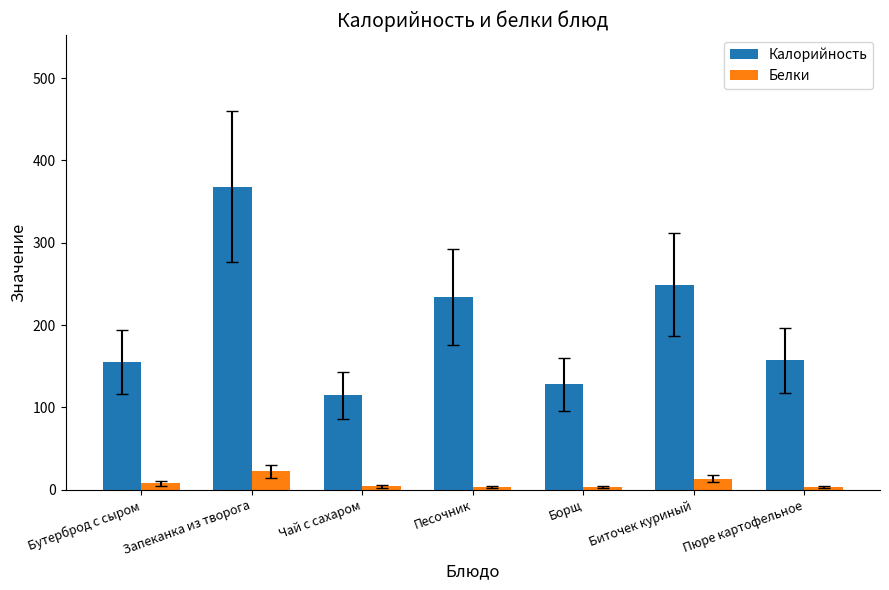

What is the label of the 5th bar from the right?

Чай с сахаром